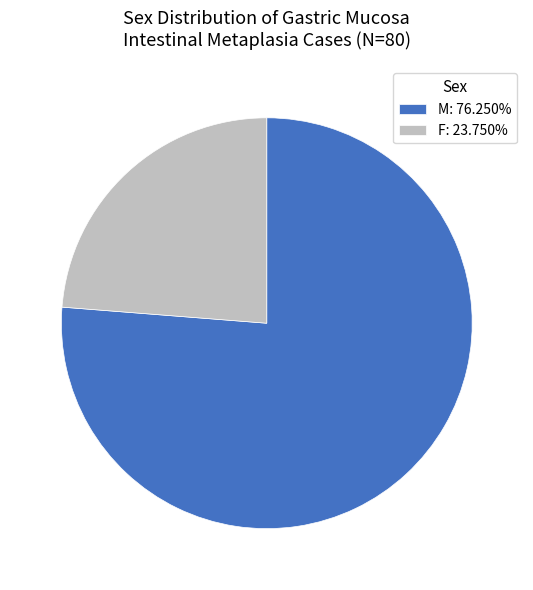

Is there a majority slice in this chart?

Yes